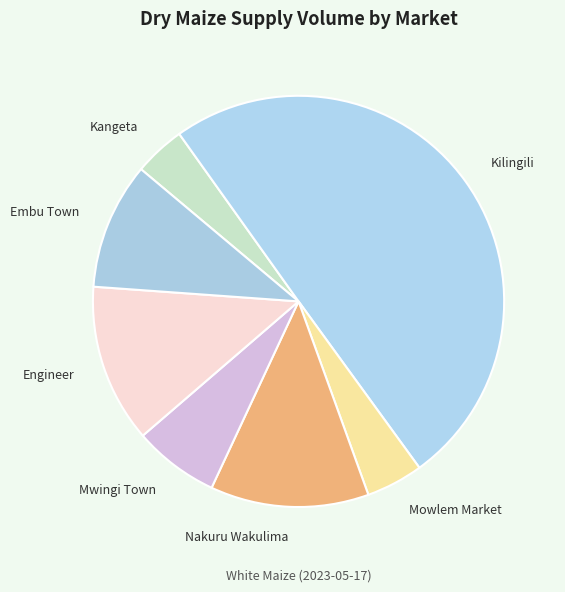

Approximately how many times larger is the value at Kangeta compared to Mwingi Town?

0.6